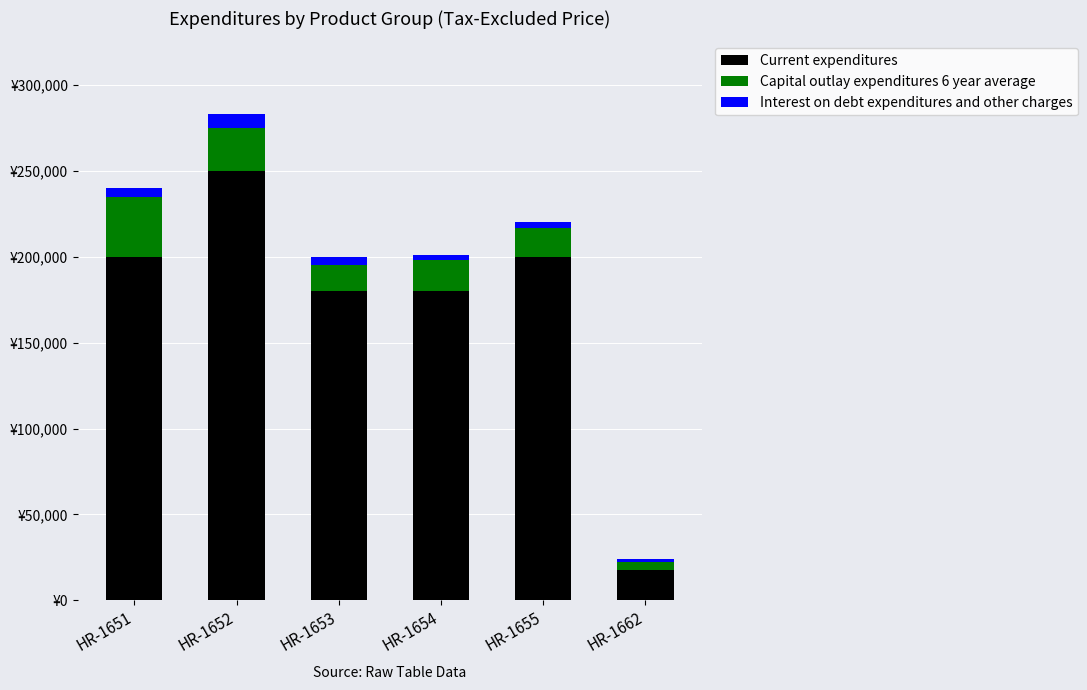

What is the value of the Current expenditures bar at the 2nd from the left?

250000